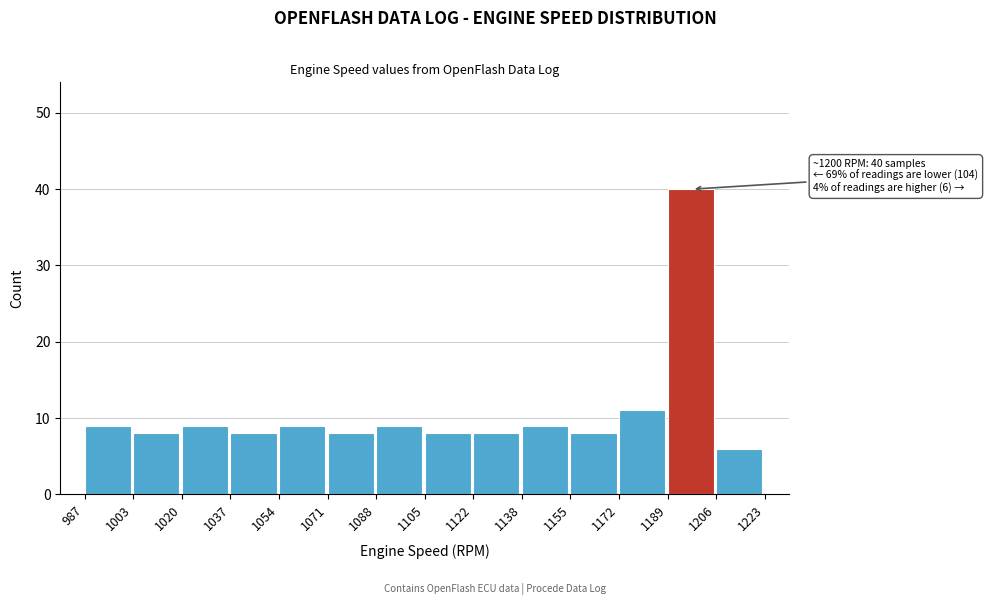

Over which range of the x-axis is the bar tallest?

1189 to 1206